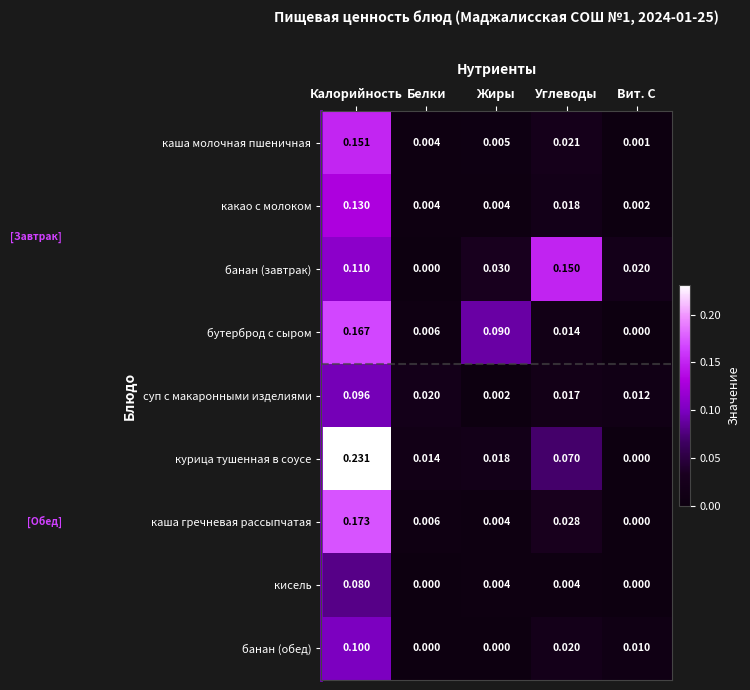

Which series has the widest spread of values?

курица тушенная в соусе